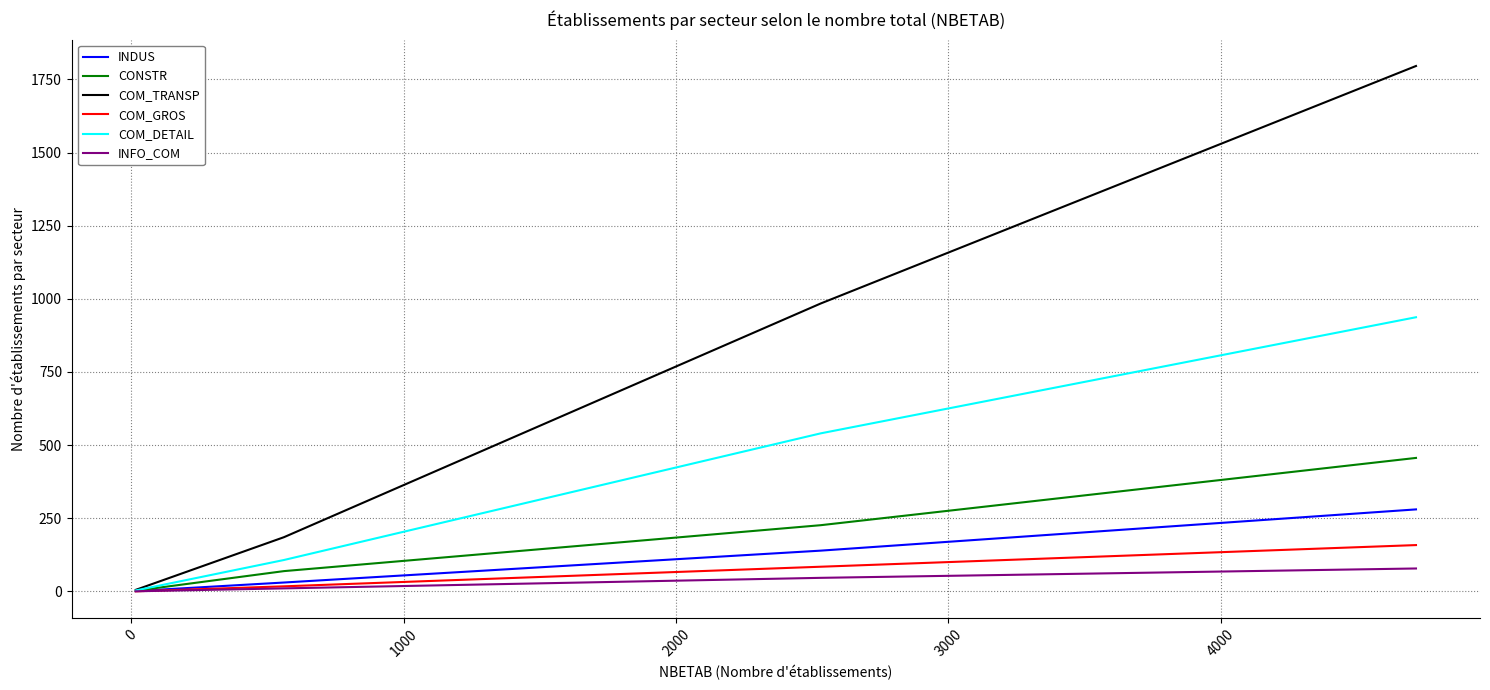

Which series has the largest total across all categories?

COM_TRANSP